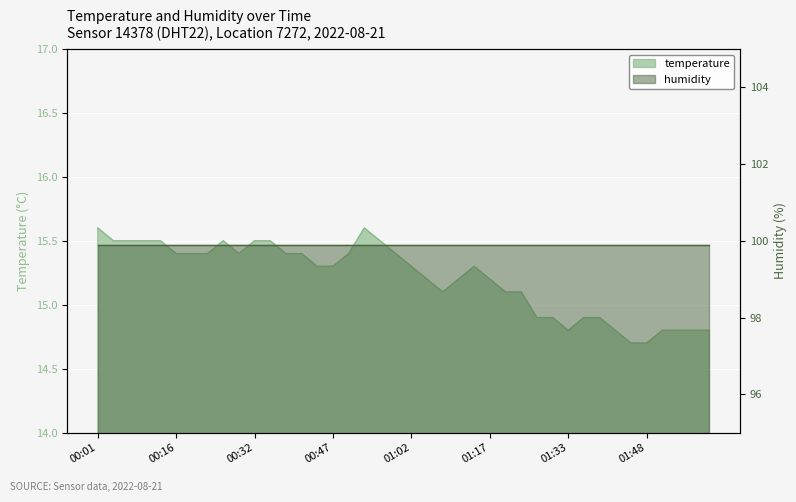

At which label is the value closest to 15?

01:08